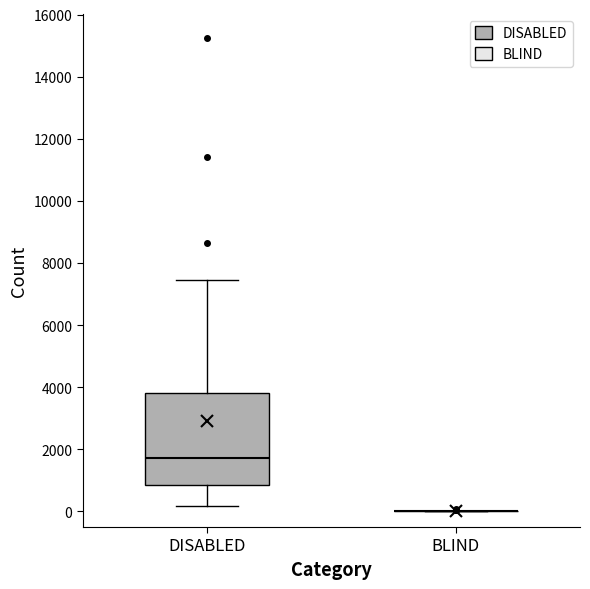

Comparing the boxes themselves (not the whiskers), which one is the tallest?

DISABLED